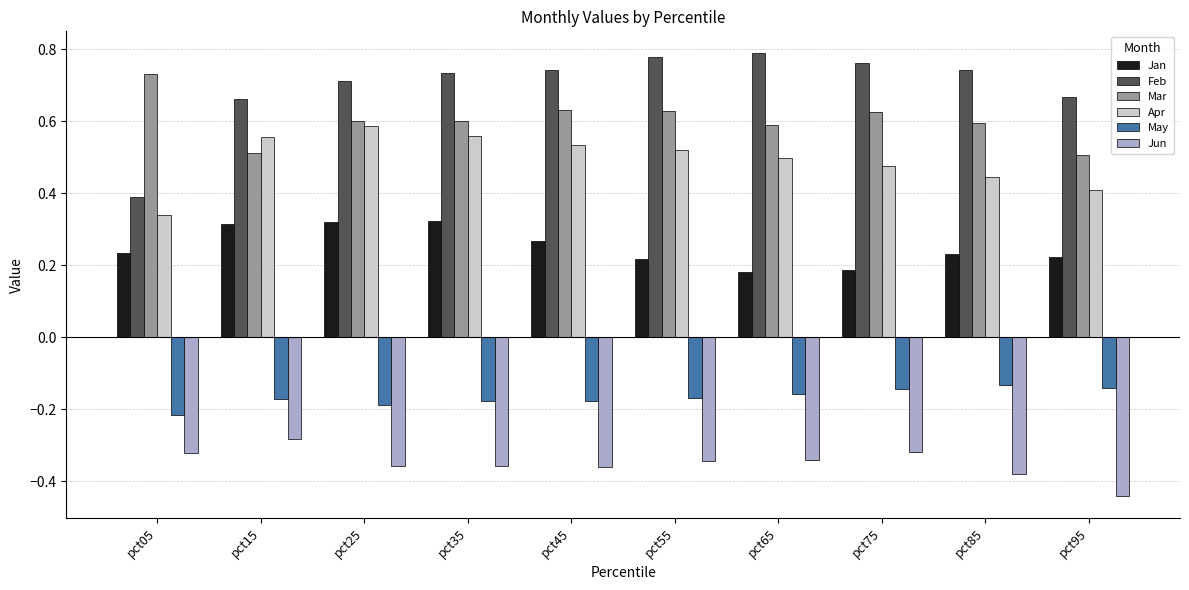

Is it true that Feb equals 0.7 at pct45?

True